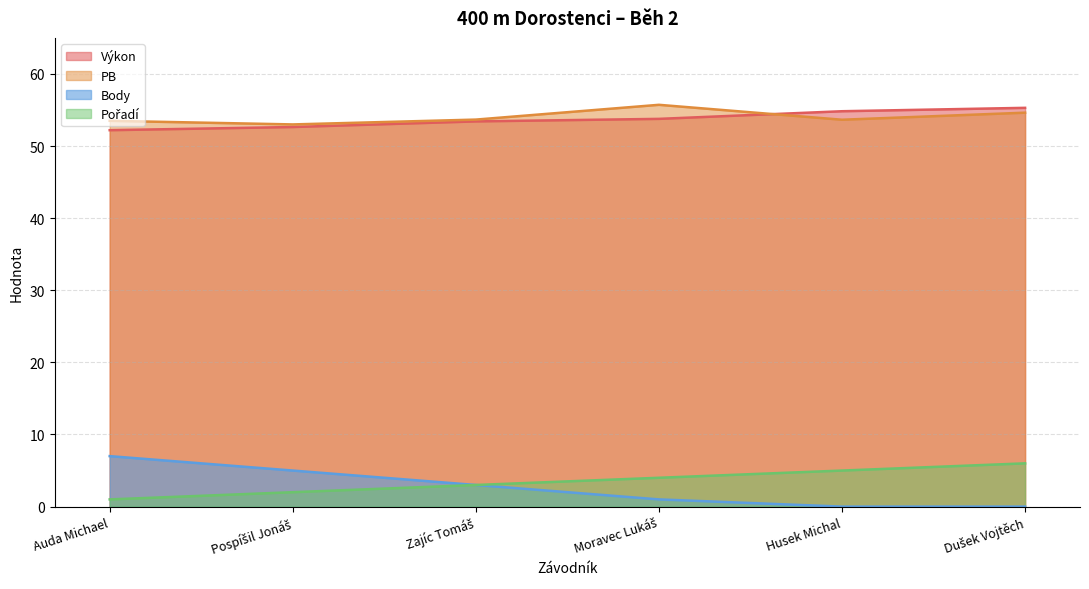

At how many categories does at least one series exceed 41?

6